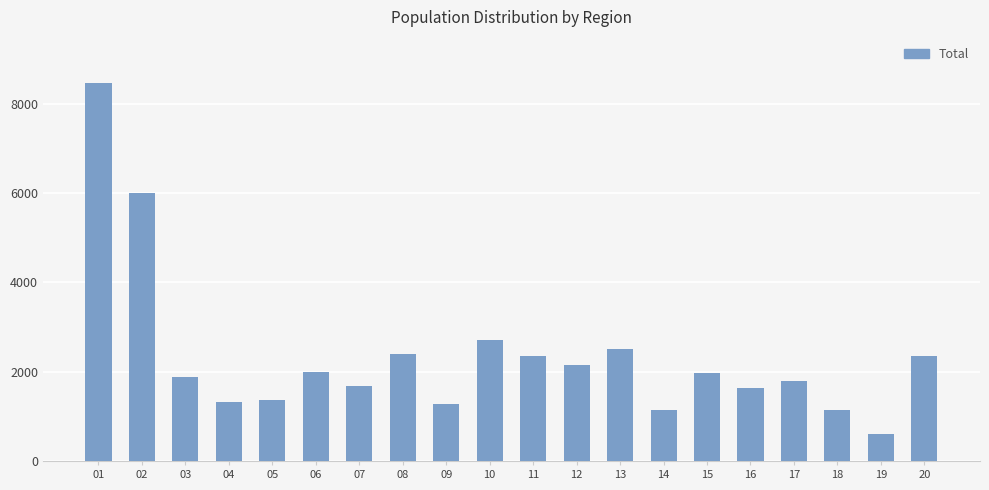

What is the smallest value displayed?

600